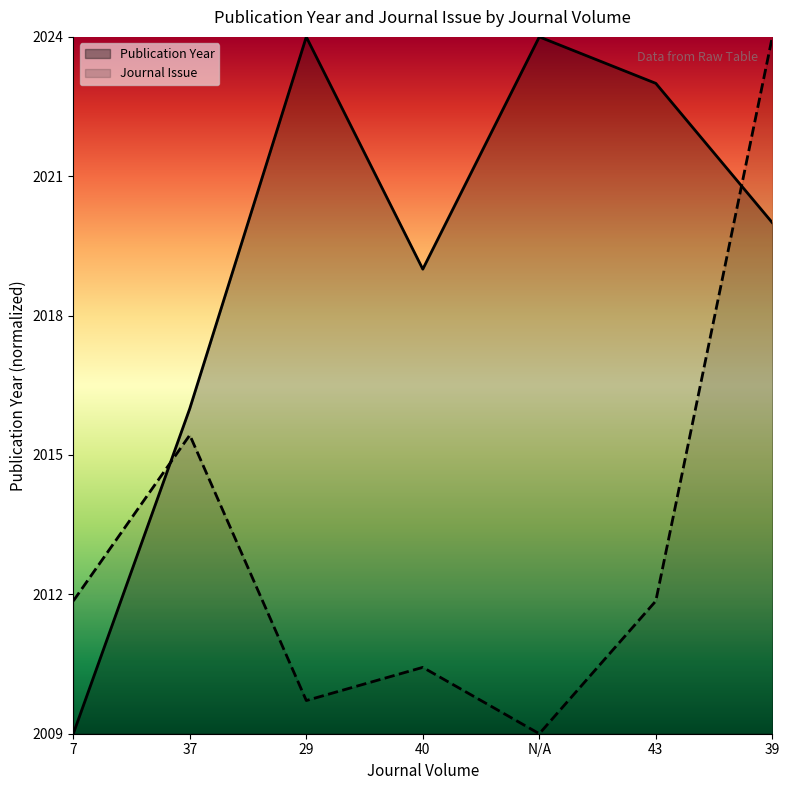

How many interior local valleys does the Journal Issue series have?

2